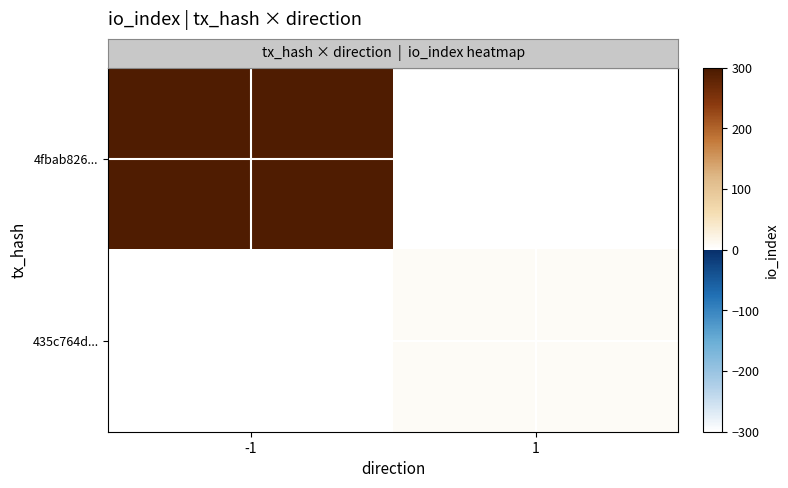

Rank the series at 1 from lowest to highest value.

row_0, row_1